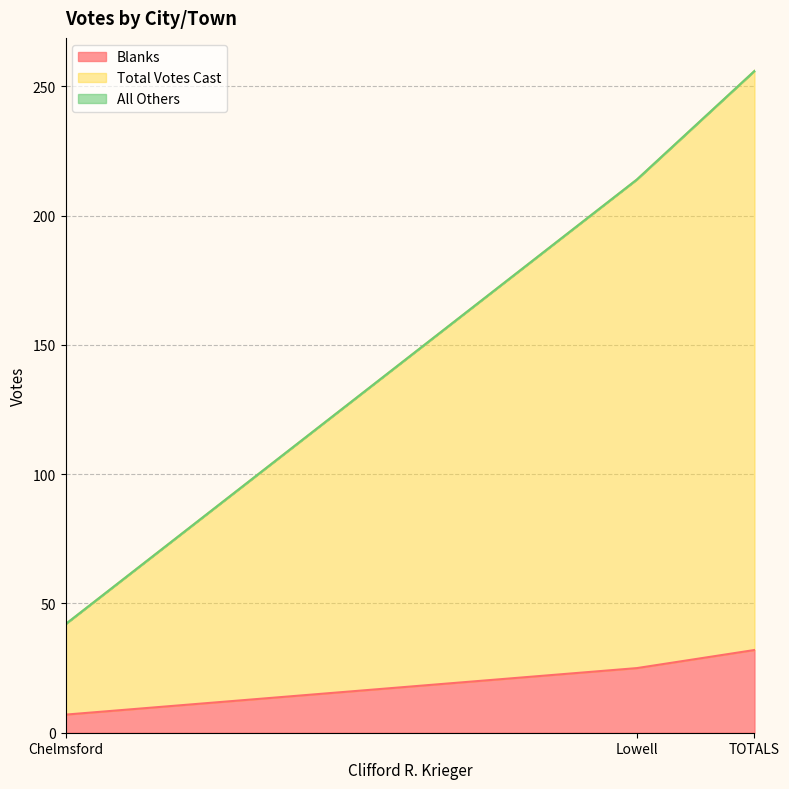

At which label does Blanks reach its peak?

TOTALS